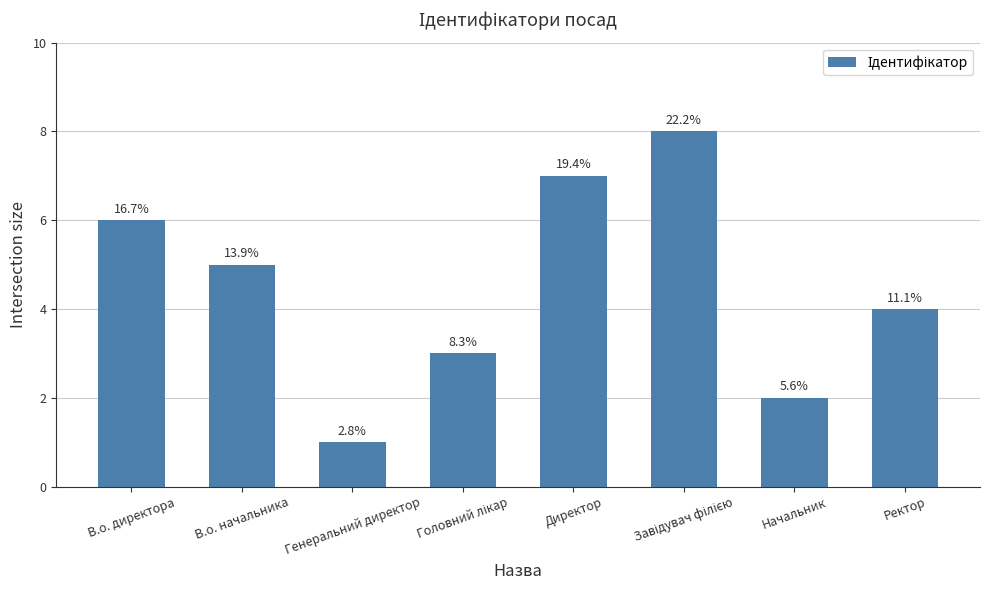

Count the values in the range 3 to 7.

5